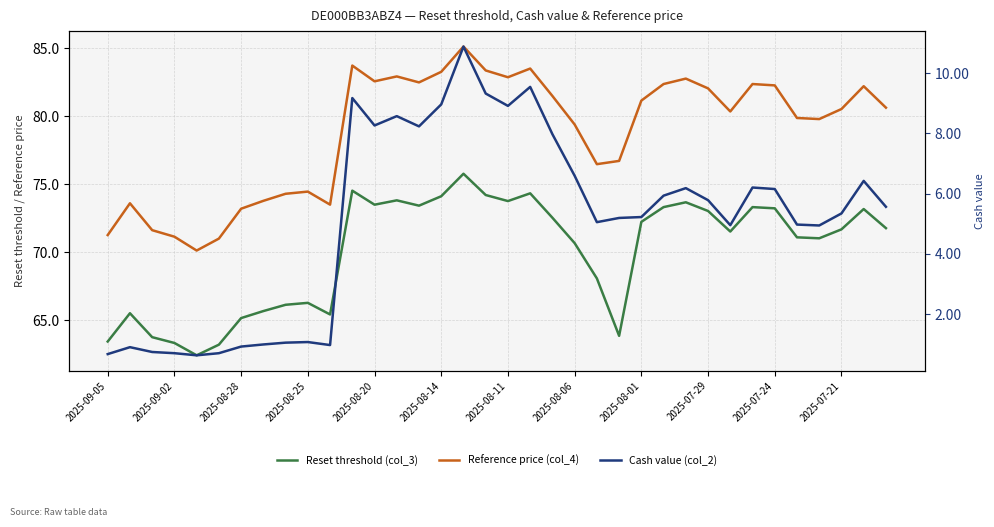

How many categories are shown in the chart?

36